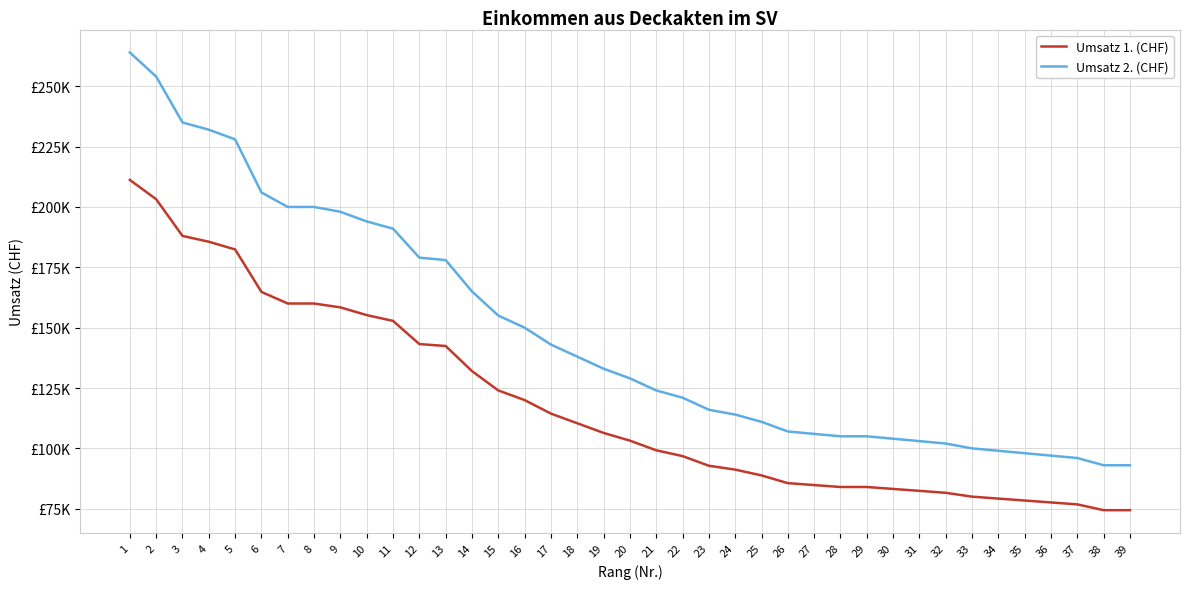

At which category is the sum across all series the highest?

1